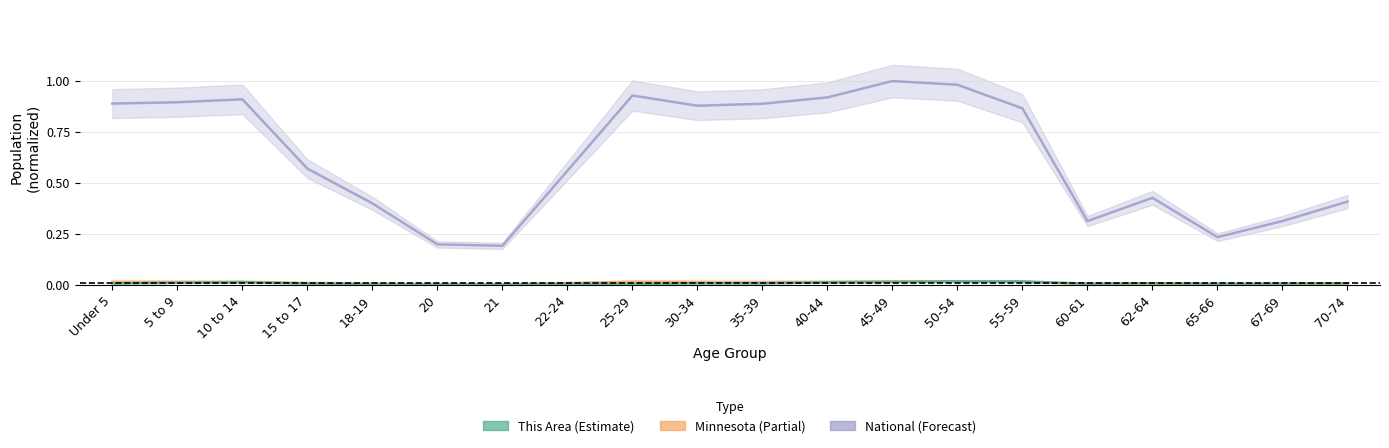

Which series ends up on top after the final intersection of This Area and Minnesota?

This Area